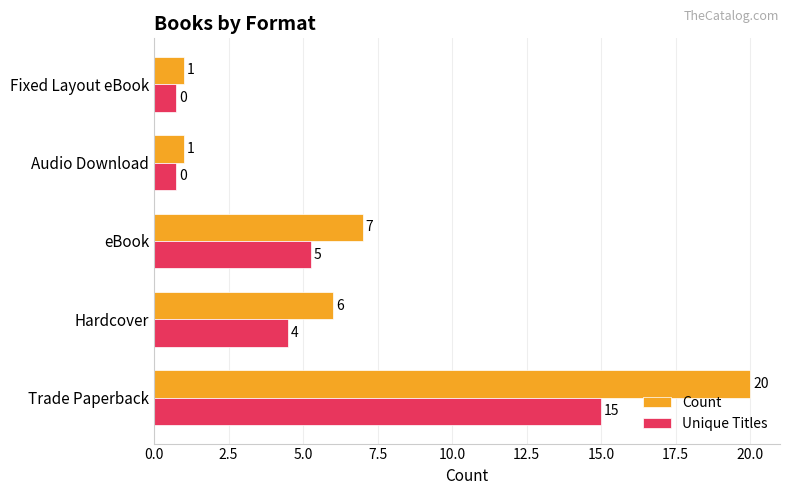

Which series has the largest total across all categories?

Count